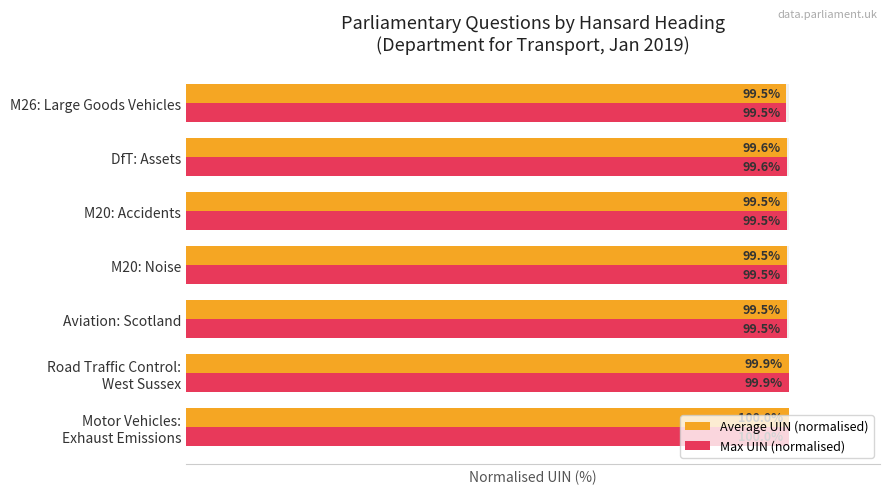

List the labels in order of Max UIN (normalised) value, smallest first.

M26: Large Goods Vehicles, M20: Noise, M20: Accidents, Aviation: Scotland, DfT: Assets, Road Traffic Control: West Sussex, Motor Vehicles: Exhaust Emissions